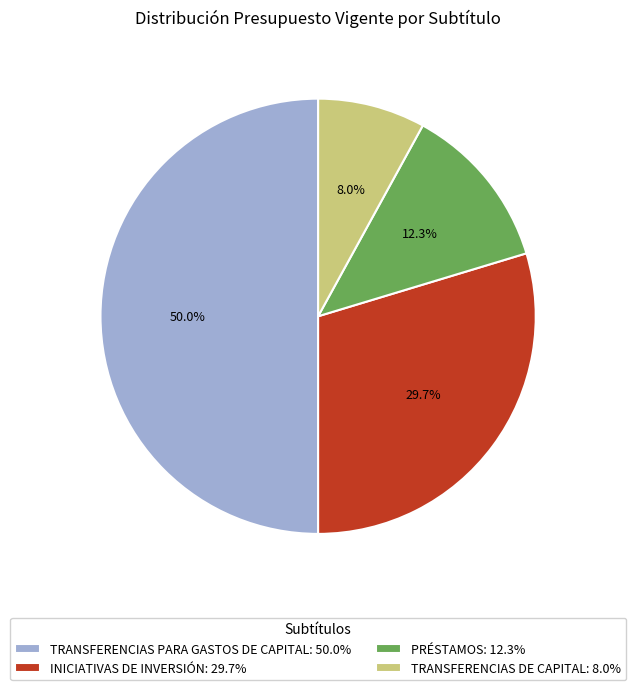

What is the largest slice in the pie chart?

TRANSFERENCIAS PARA GASTOS DE CAPITAL